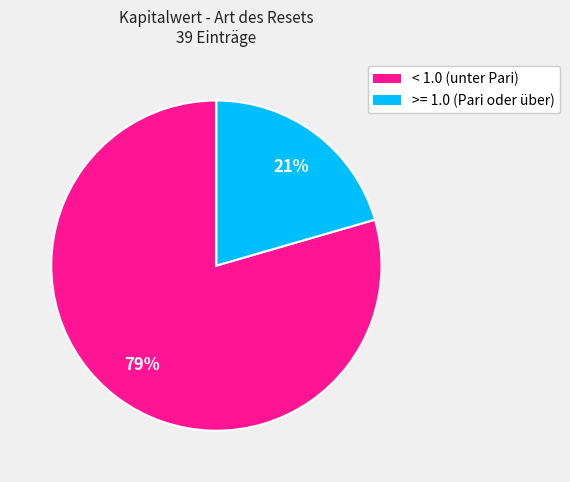

Is there any slice that represents more than half of the pie?

Yes